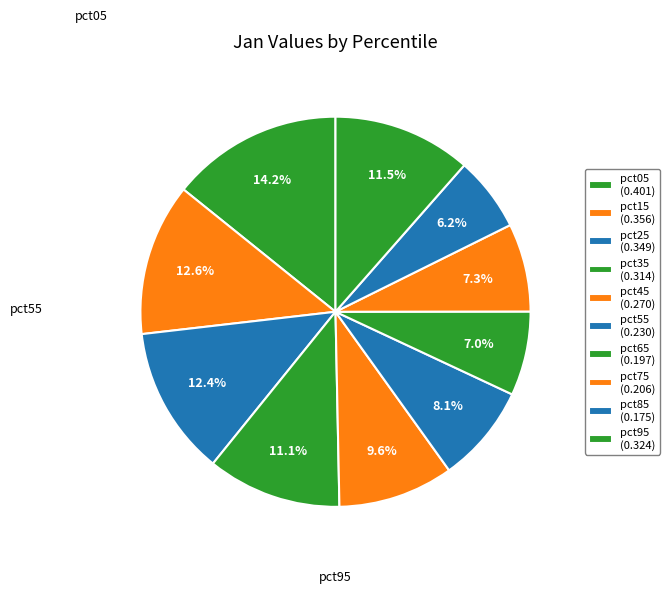

Count the number of slices in the pie.

10